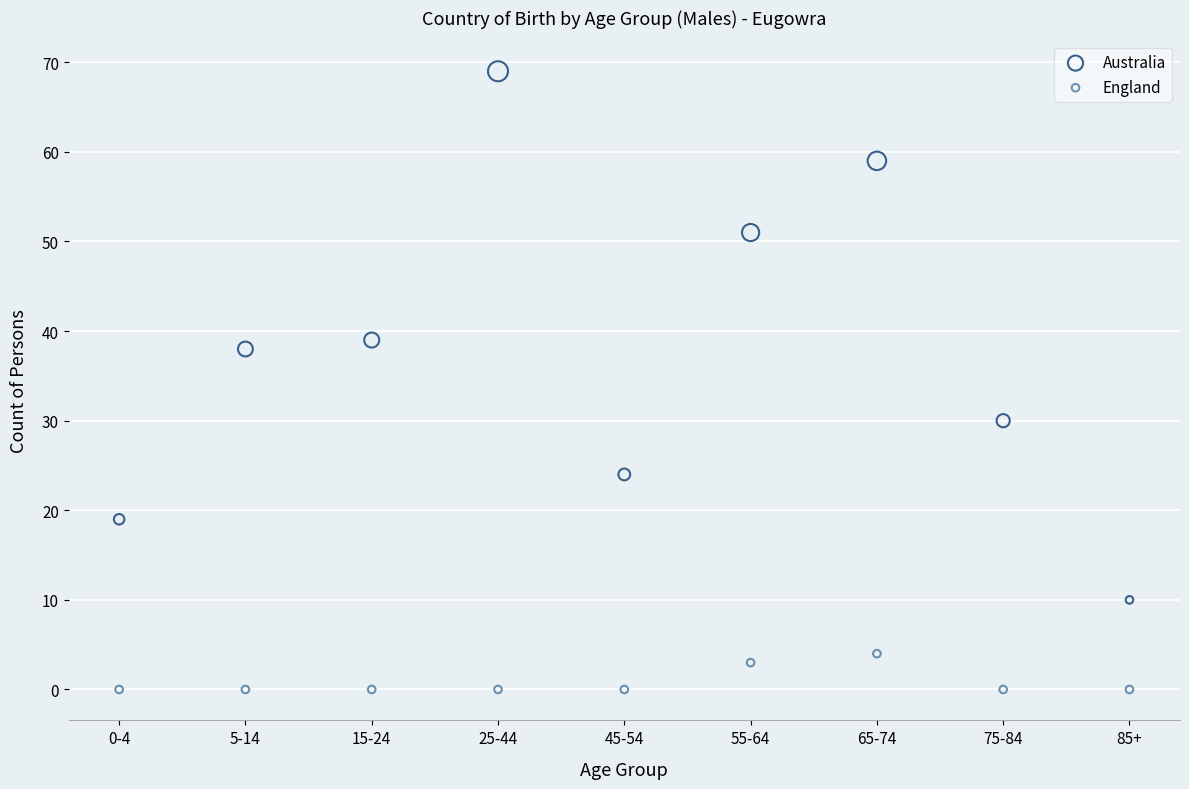

Which series has the largest Y range (max minus min)?

Australia